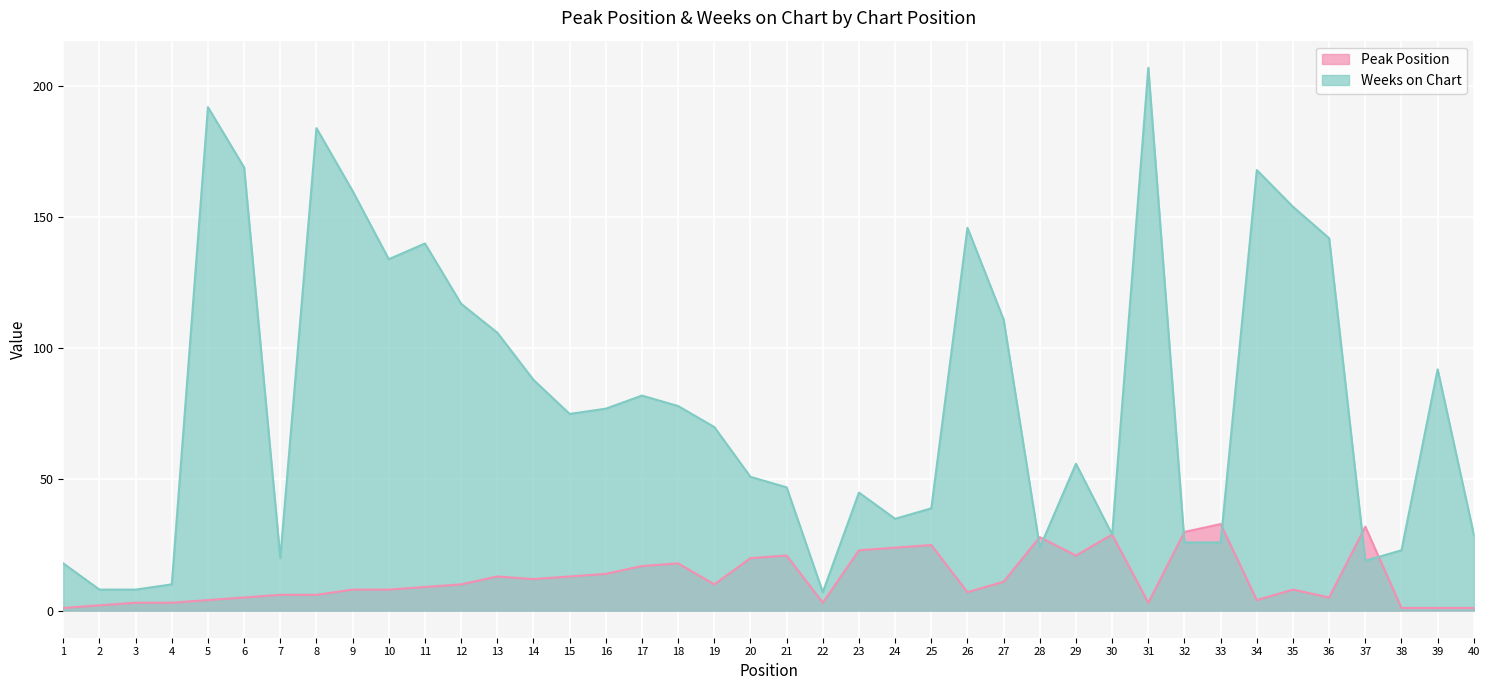

Reading left to right, what are all the values shown in this chart?

Peak Position: 1	2	3	3	4	5	6	6	8	8	9	10	13	12	13	14	17	18	10	20	21	3	23	24	25	7	11	28	21	29	3	30	33	4	8	5	32	1	1	1
Weeks on Chart: 18	8	8	10	192	169	20	184	160	134	140	117	106	88	75	77	82	78	70	51	47	7	45	35	39	146	111	24	56	29	207	26	26	168	154	142	19	23	92	29